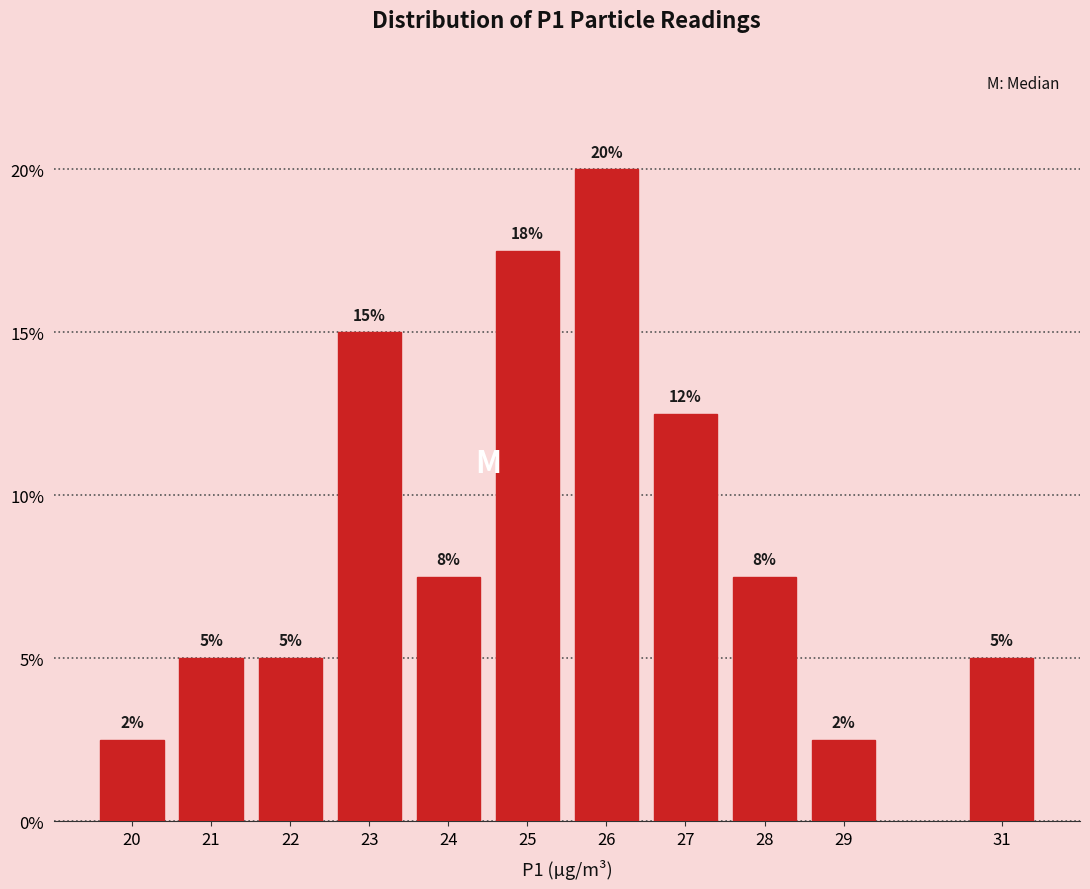

Are the bars horizontal?

No